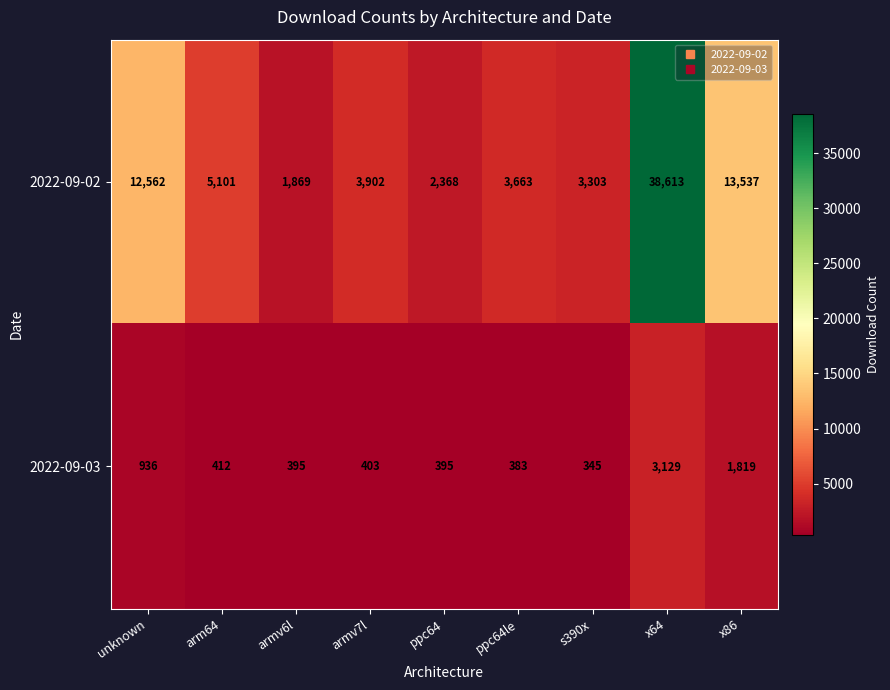

Rank the series by their average value, from lowest to highest.

2022-09-03, 2022-09-02